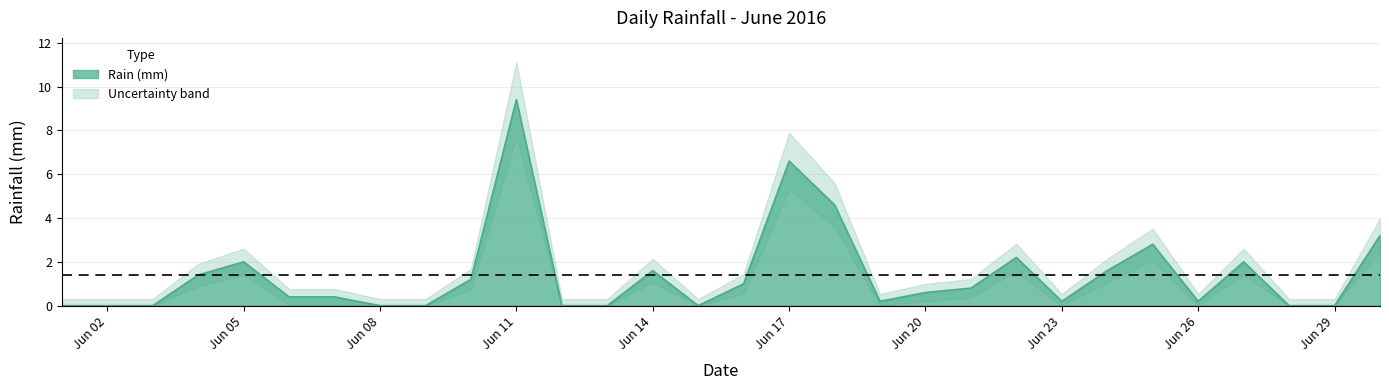

At which label is the value closest to 4?

2016-06-18